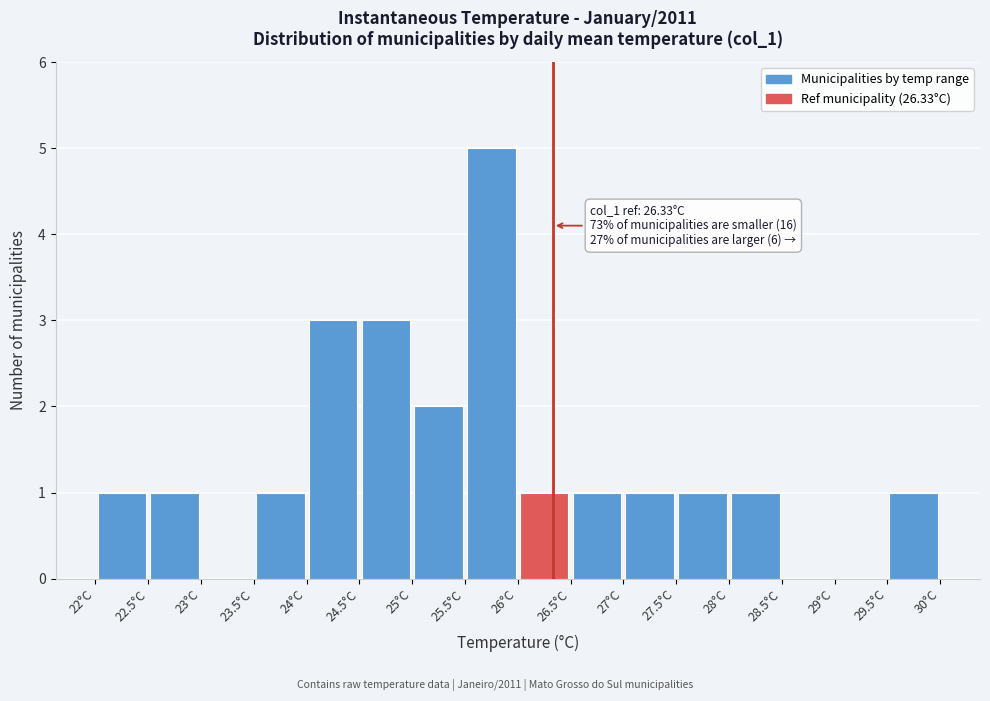

Which range on the x-axis has the tallest bar?

25.5 to 26.0